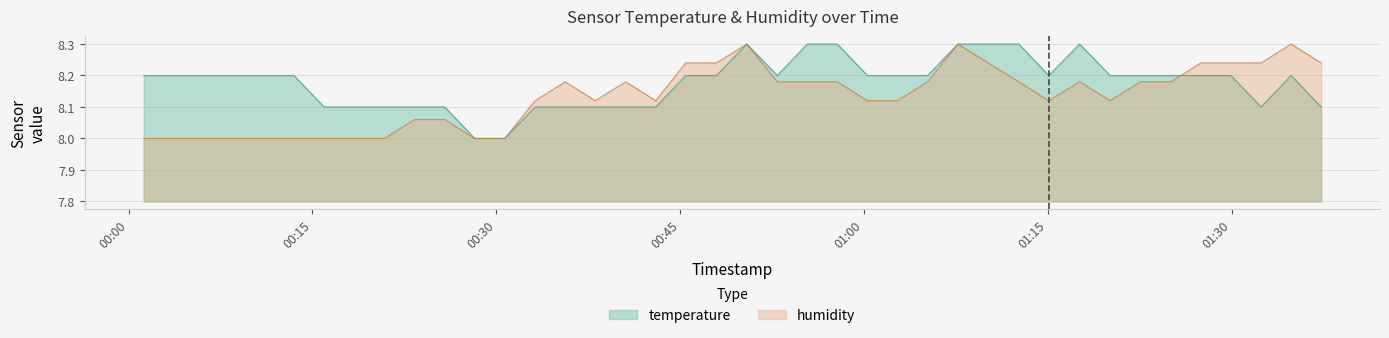

In temperature, how many points are higher than both neighbors (excluding endpoints)?

3